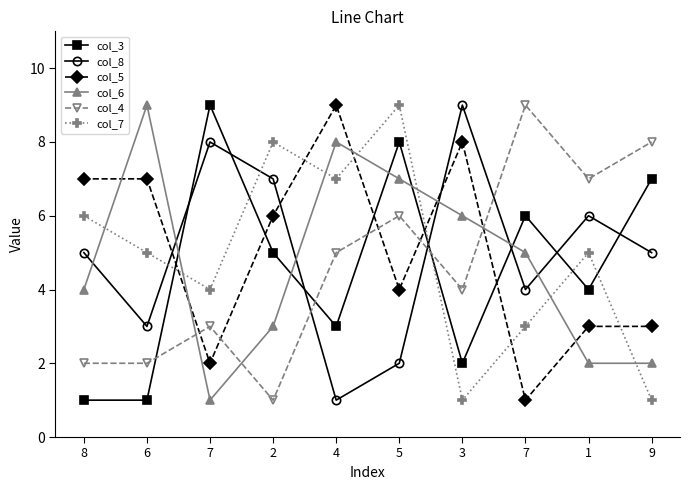

What are all the series names shown in the legend?

col_3, col_8, col_5, col_6, col_4, col_7